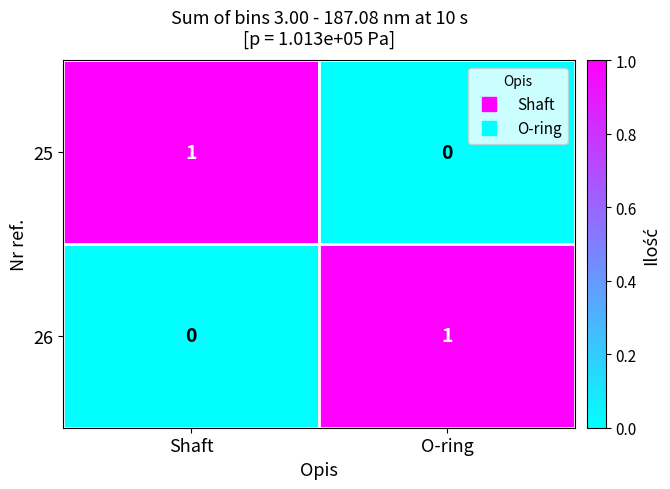

At how many categories does at least one series exceed 0?

2